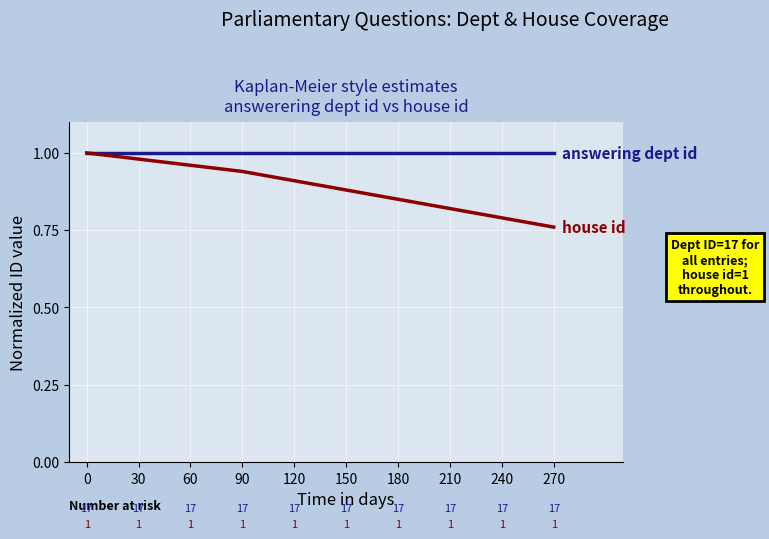

What is the total value across all series at 60?

2.0